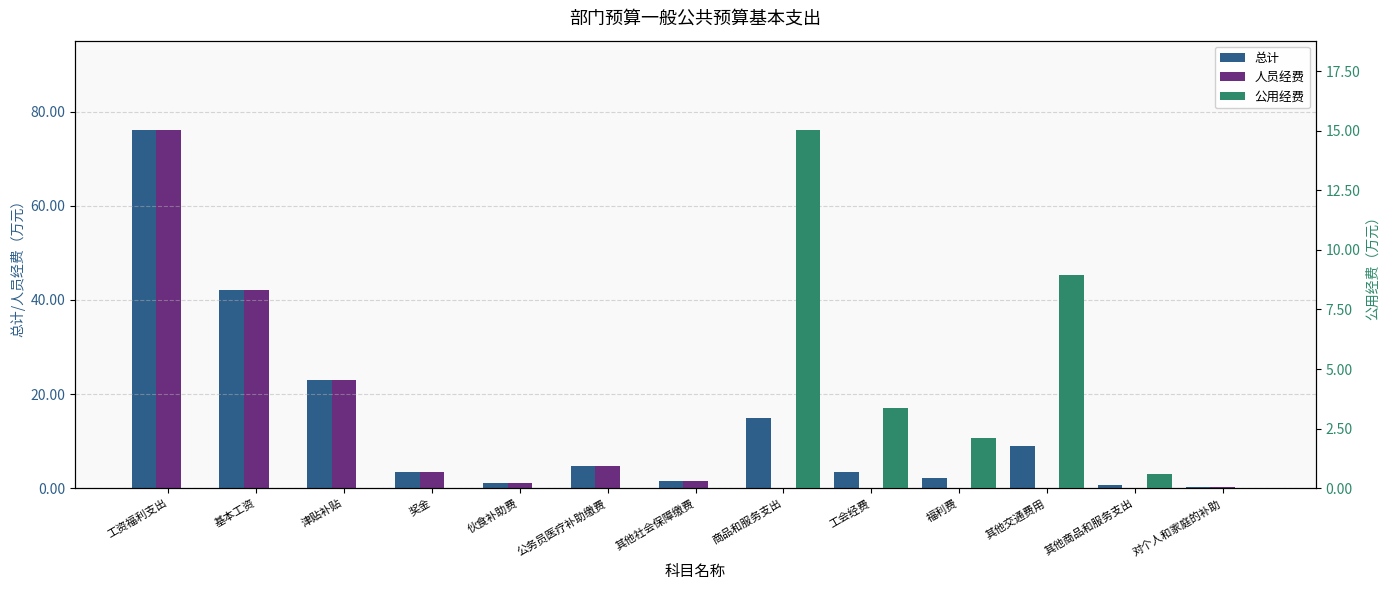

Are the bars horizontal?

No